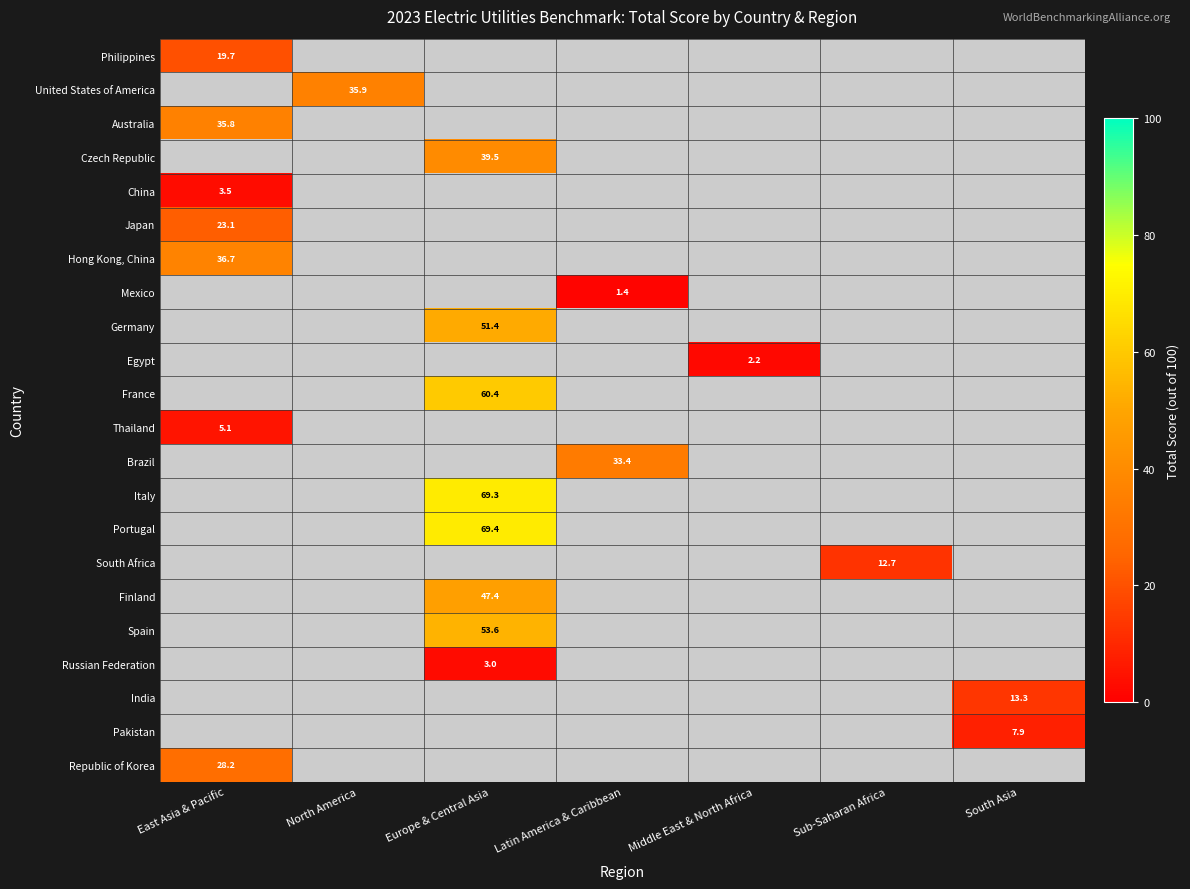

At how many categories does at least one series exceed 63?

1